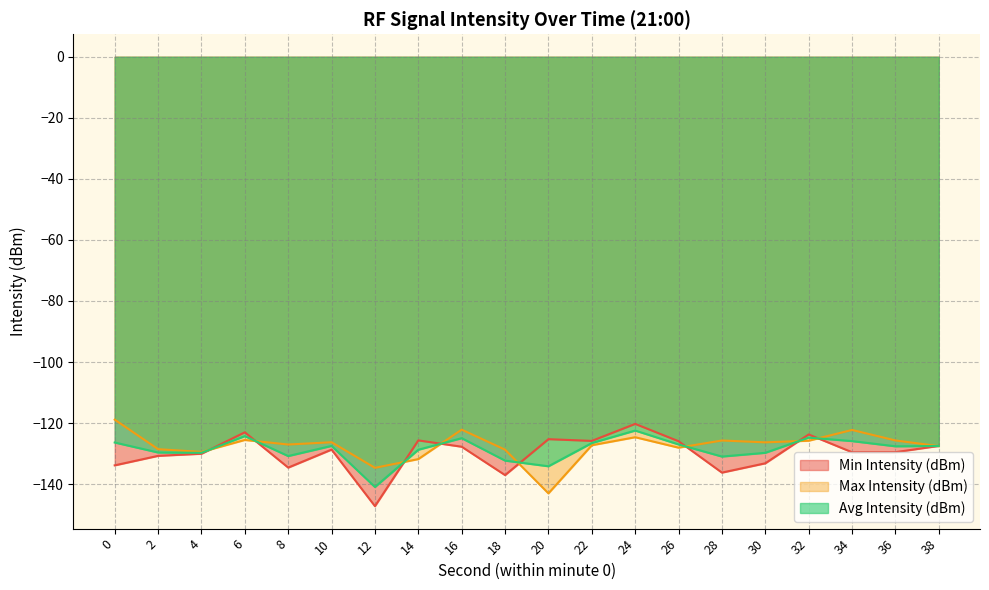

List the labels in order of Max Intensity (dBm) value, smallest first.

20, 12, 14, 4, 18, 2, 26, 38, 22, 8, 30, 10, 32, 28, 36, 6, 24, 34, 16, 0